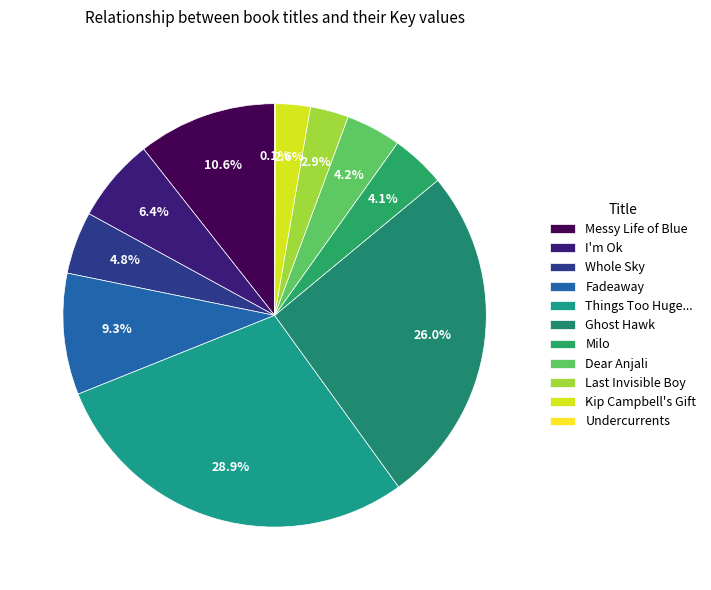

Is there a majority slice in this chart?

No